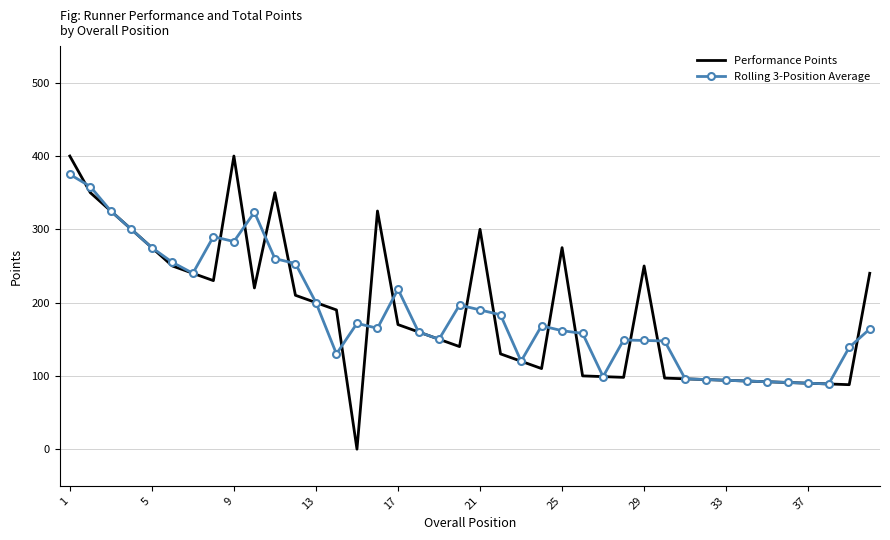

How many data points in Performance Points are less than 170?

20